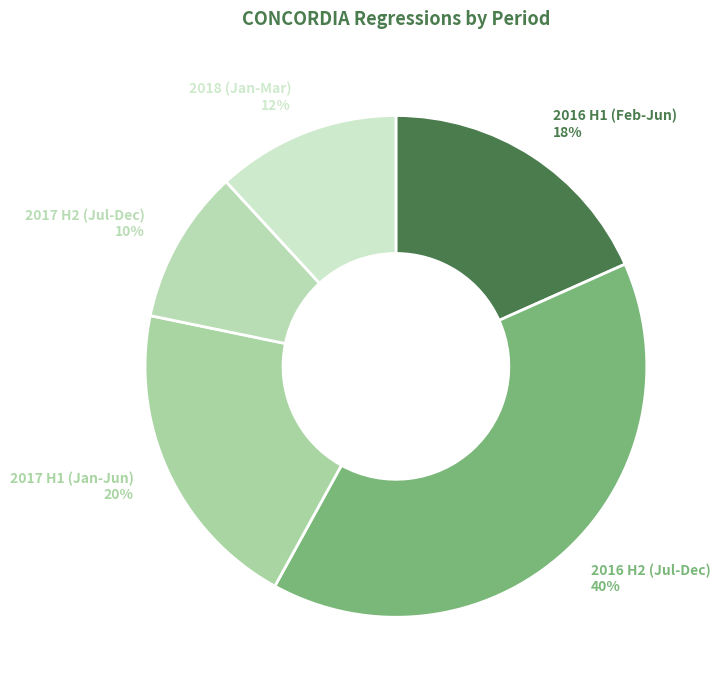

To the nearest percent, what is the difference between the largest and smallest slice percentages?

30%